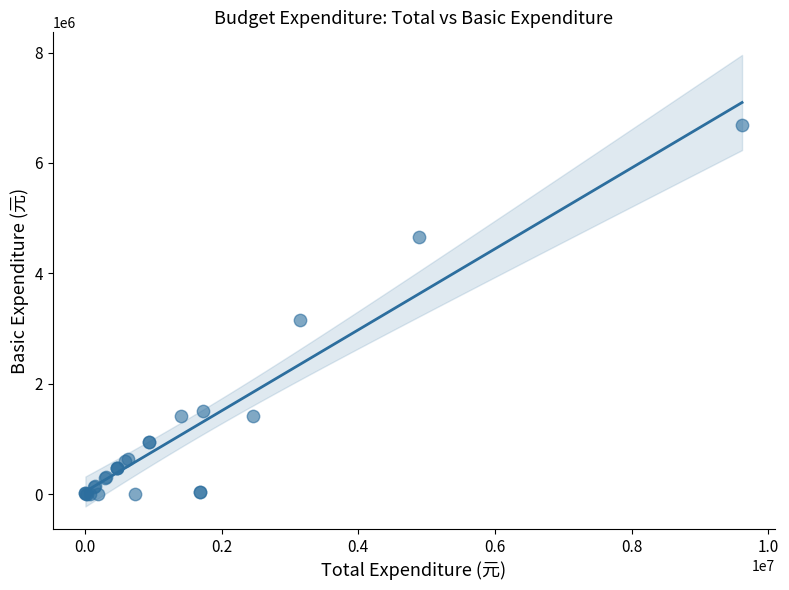

What Y value in the scatter plot is closest to 3347260?

3148417.5